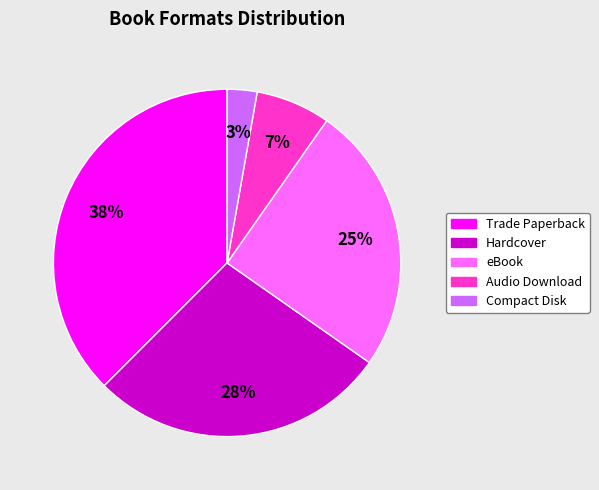

What is the smallest slice in the pie chart?

Compact Disk